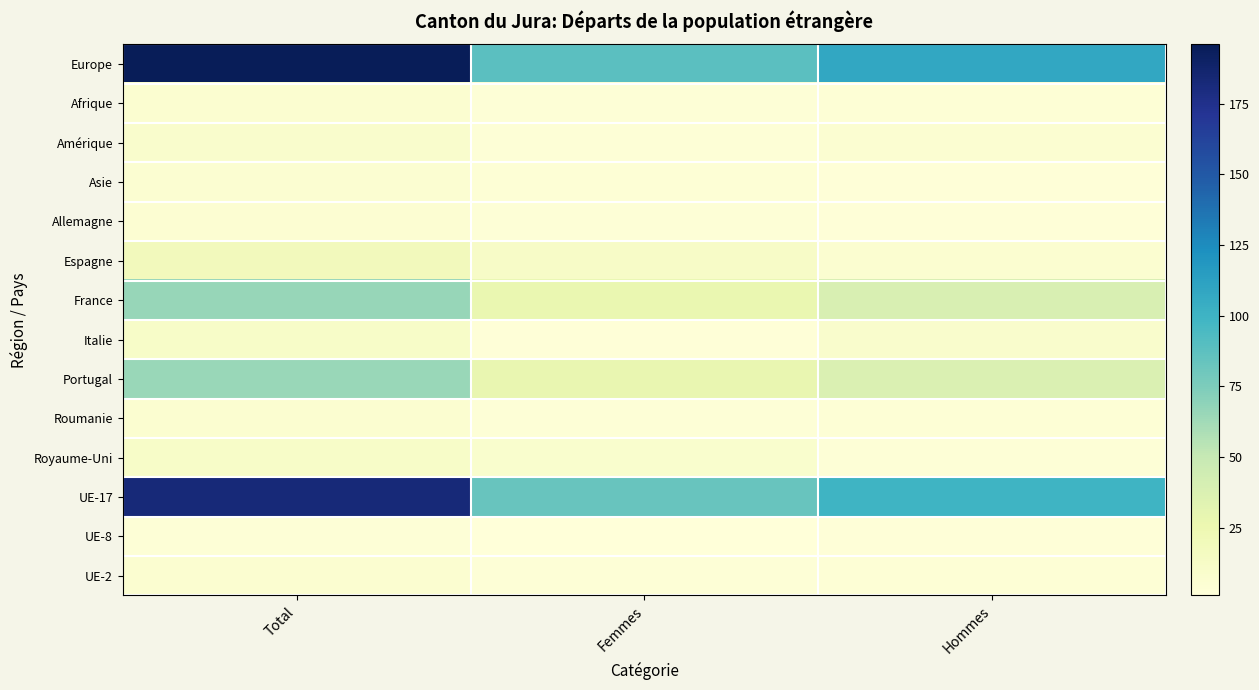

At Femmes, list the series in order from largest to smallest.

Europe, UE-17, Portugal, France, Espagne, Royaume-Uni, Asie, Afrique, Amérique, Allemagne, Roumanie, UE-2, Italie, UE-8